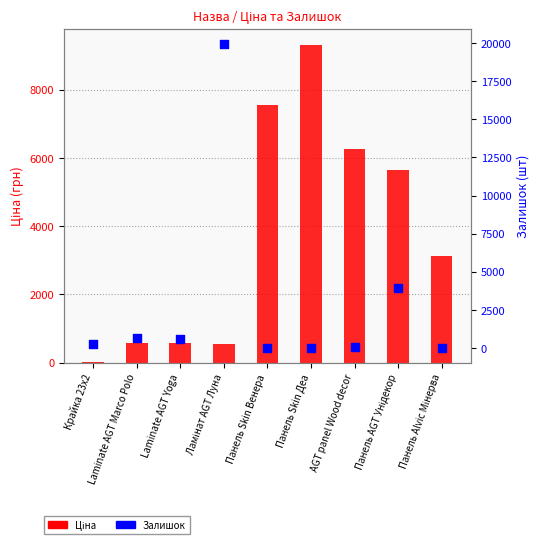

Which series has the widest spread of Y values?

Залишок